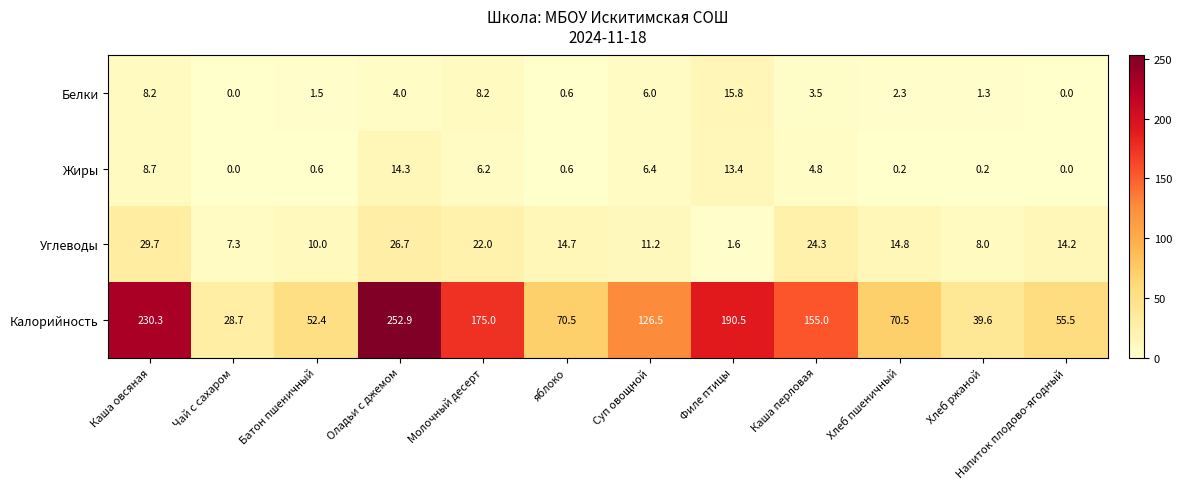

How many data points does each series have?

12